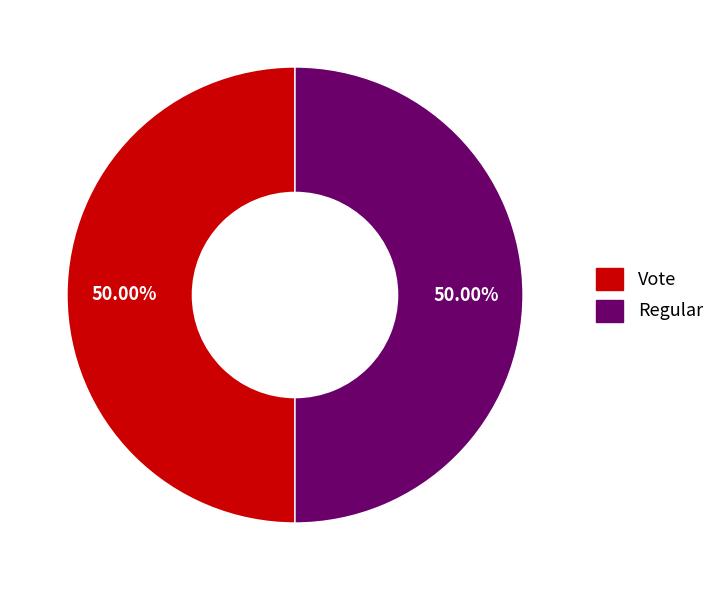

Count the number of slices in the pie.

2